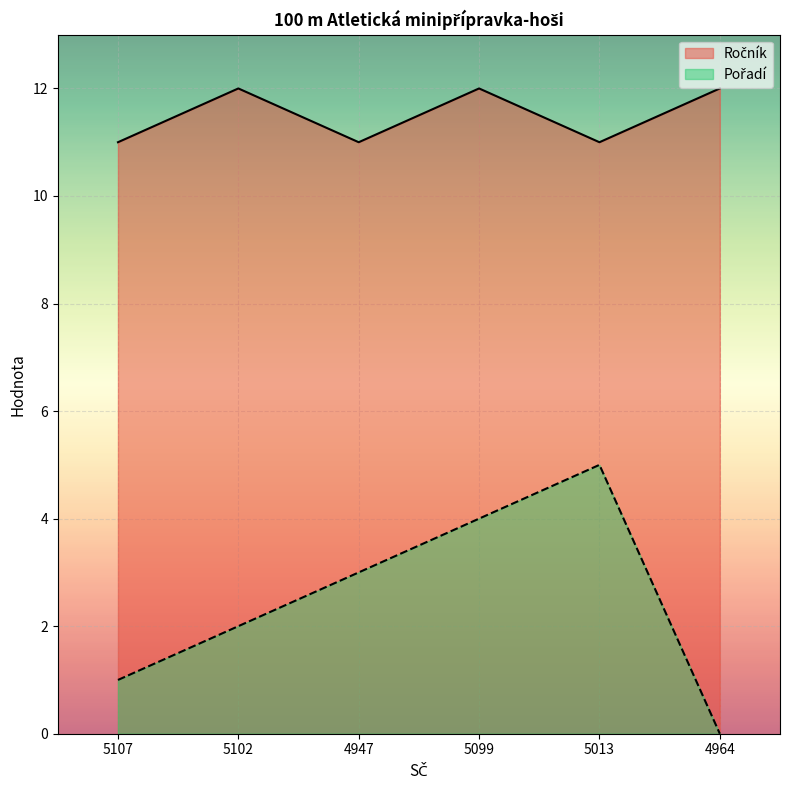

How many lines are shown in the chart?

2